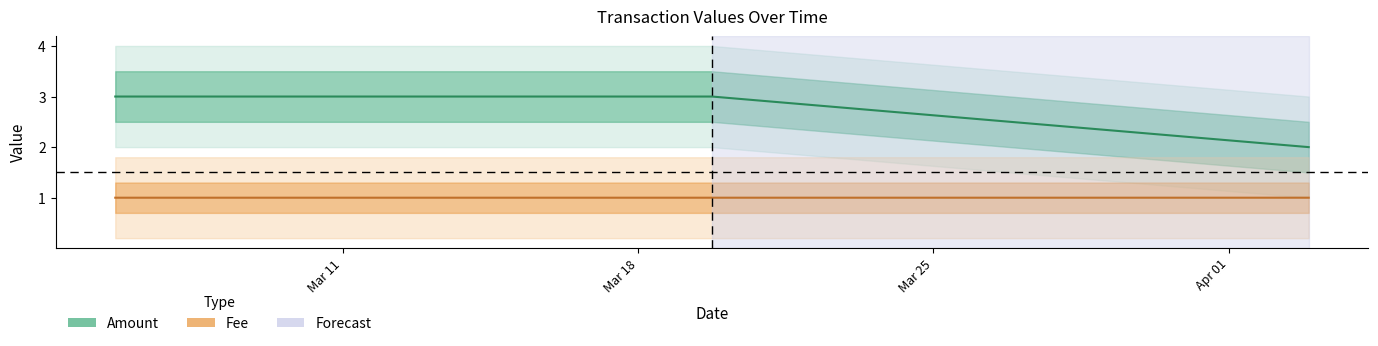

Reading right to left, transcribe all the data shown in this chart.

Amount: 2.0	3.0	3.0
Fee: 1.0	1.0	1.0